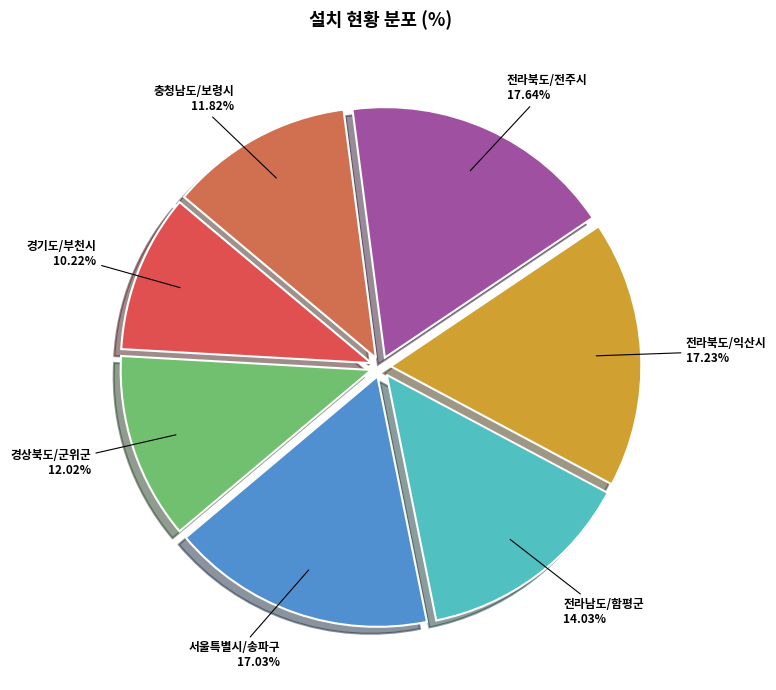

Approximately how many times larger is the value at 전라북도/익산시 compared to 서울특별시/송파구?

1.0